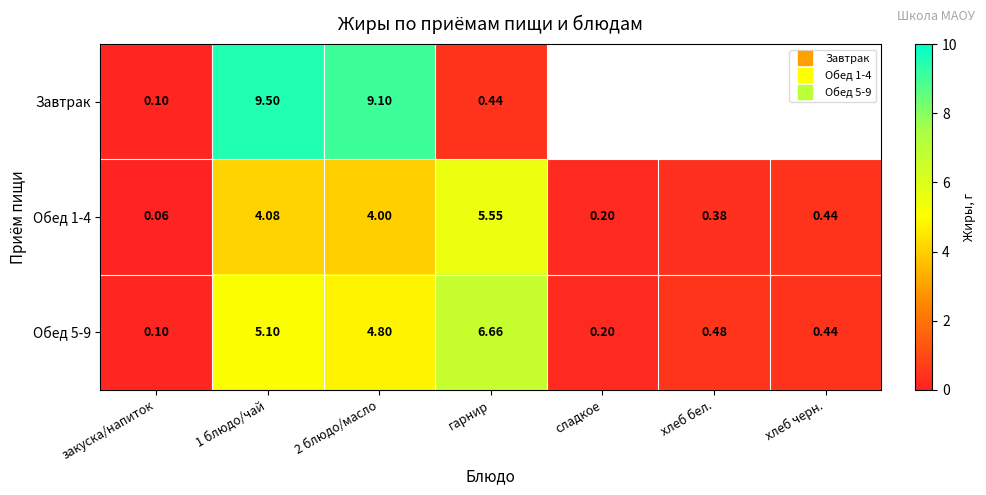

What is the average value of the Обед 5-9 series?

2.5